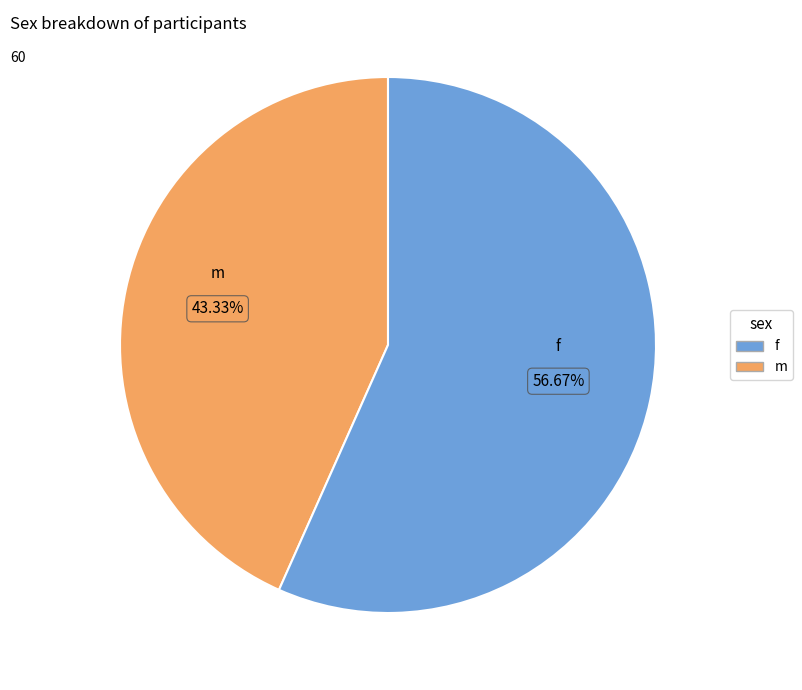

Is there any slice that represents more than half of the pie?

Yes